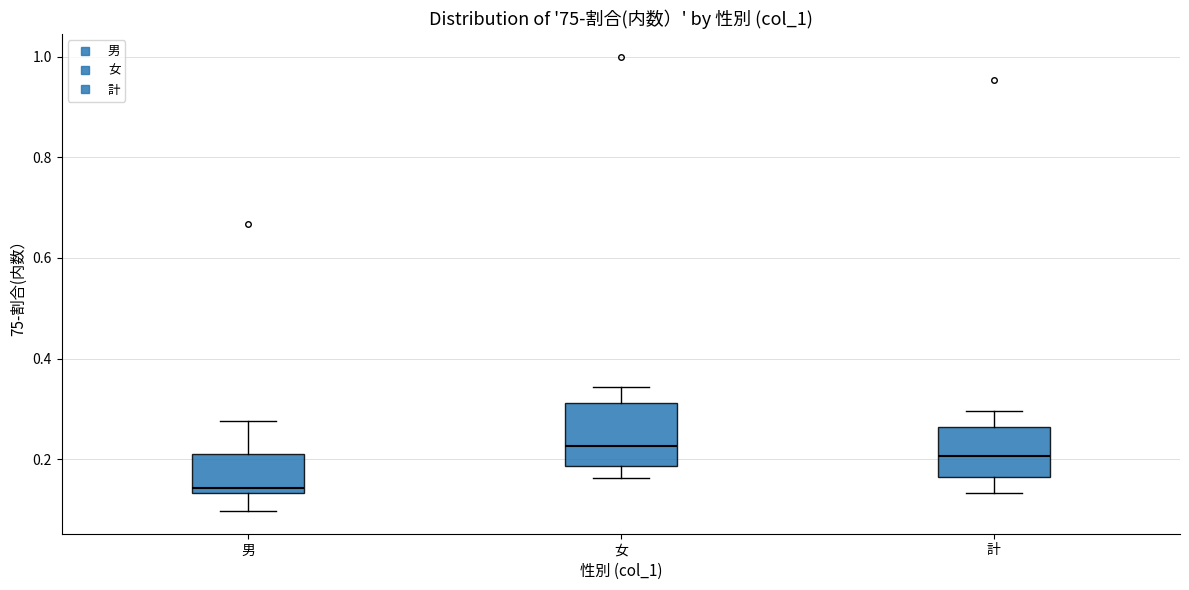

Which box has the lowest median line?

男